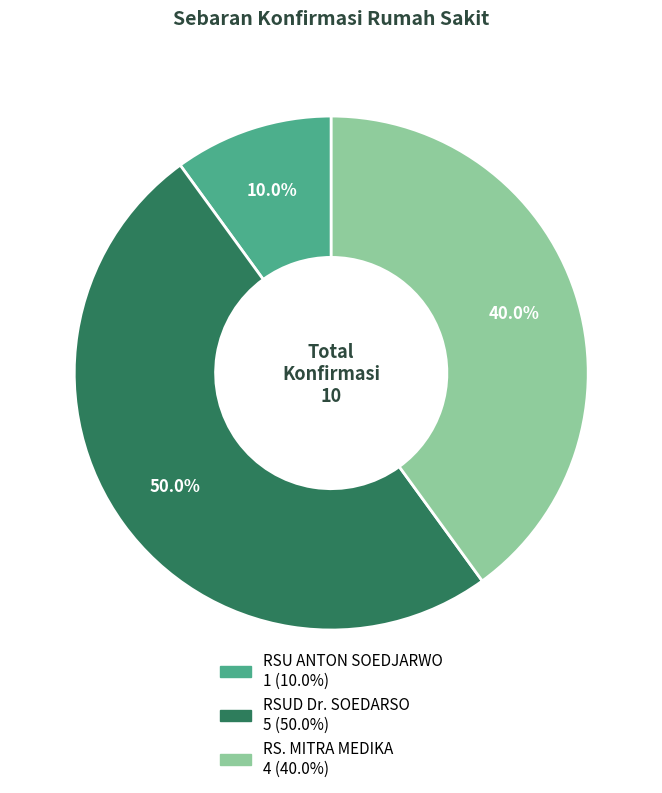

To the nearest percent, what is the combined percentage of RS. MITRA MEDIKA and RSU ANTON SOEDJARWO?

50%